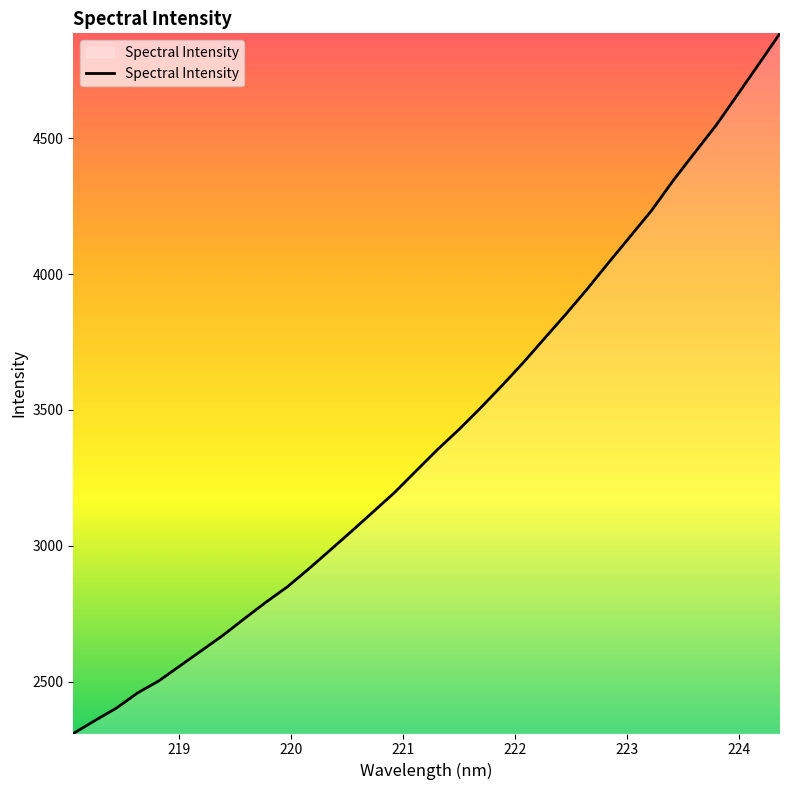

True or false: the data has more than 2 interior local peaks.

False